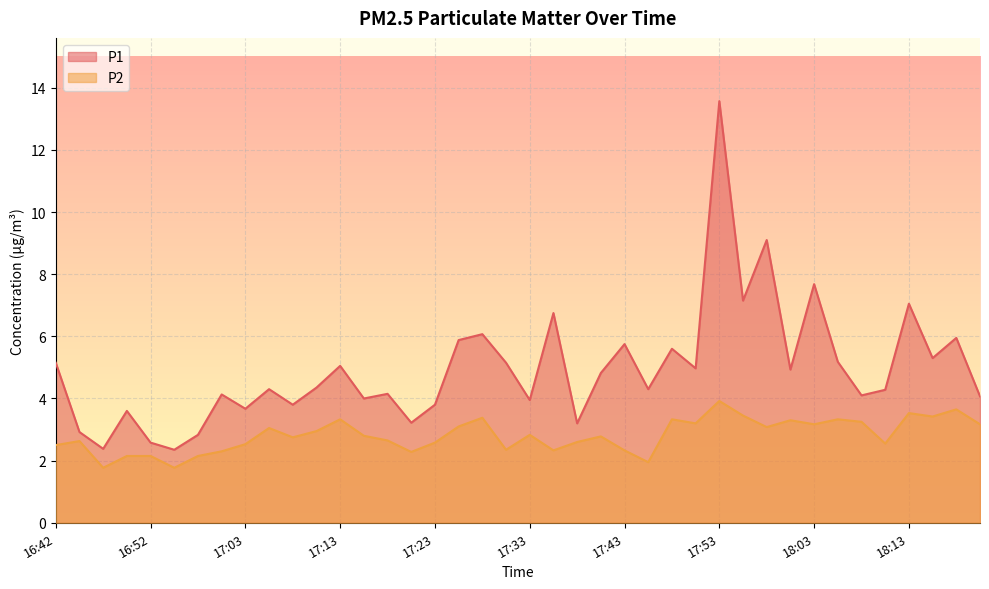

Does the chart display data point markers on the line(s)?

No